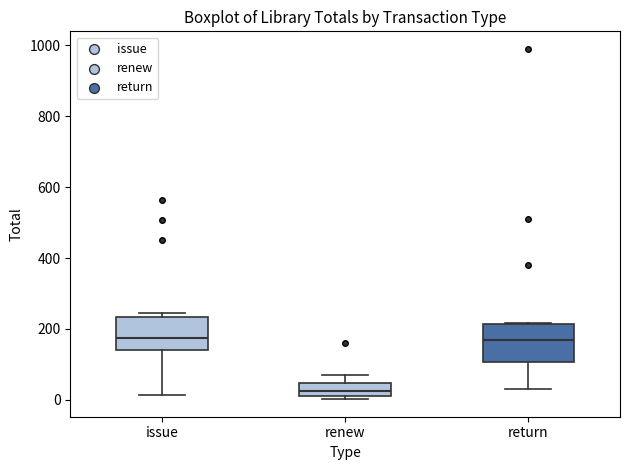

Where is the lower edge of the box for return on the y-axis? The values are not printed on the chart, so give them approximately, as read against the axis.

100